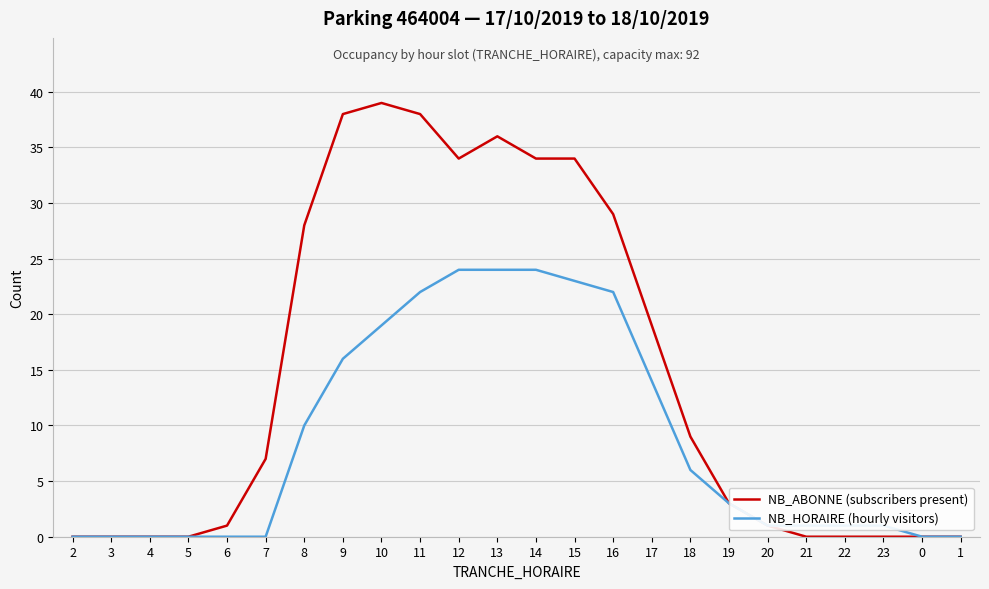

What is the difference between the highest and lowest values at 14?

10